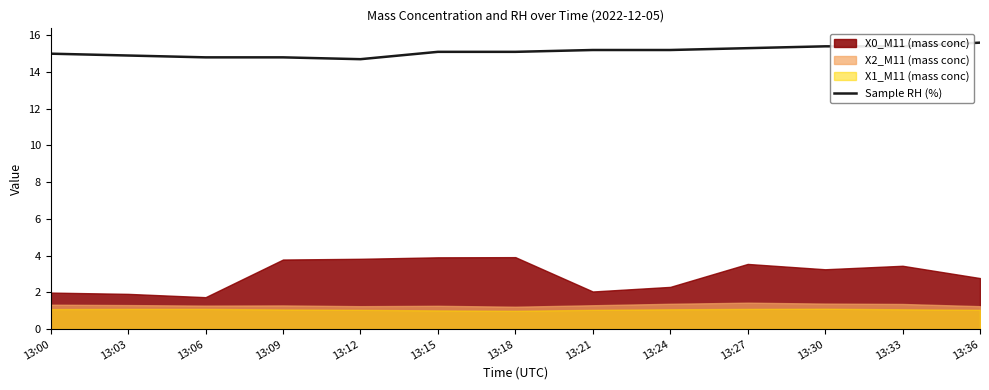

At which category does the data reach its first local valley?

13:12